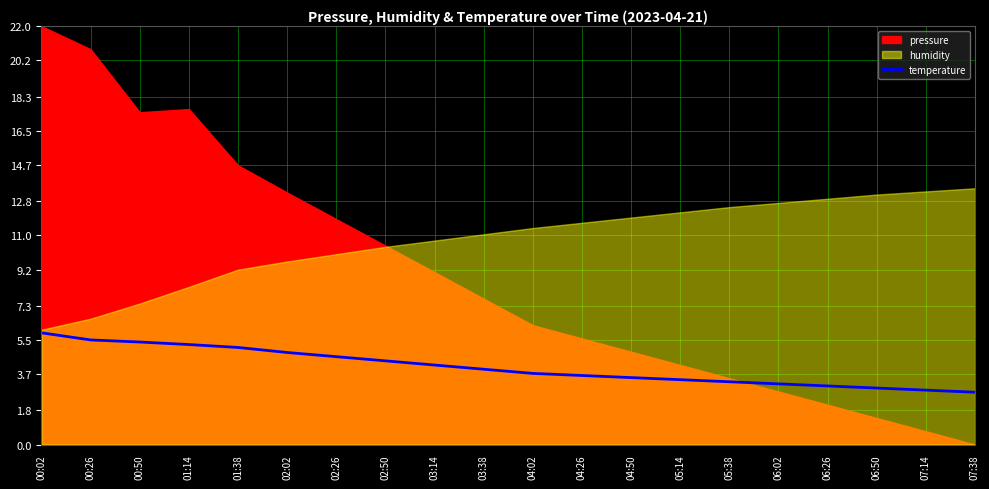

What is the label of the 5th point from the right?

06:02